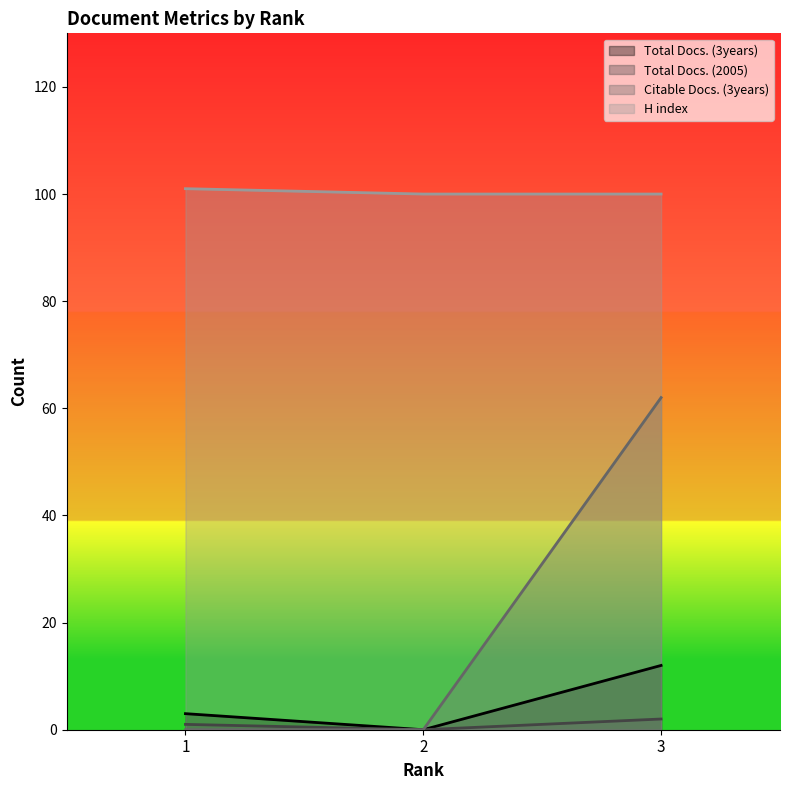

What is the value of the H index point at the 2nd from the left?

100